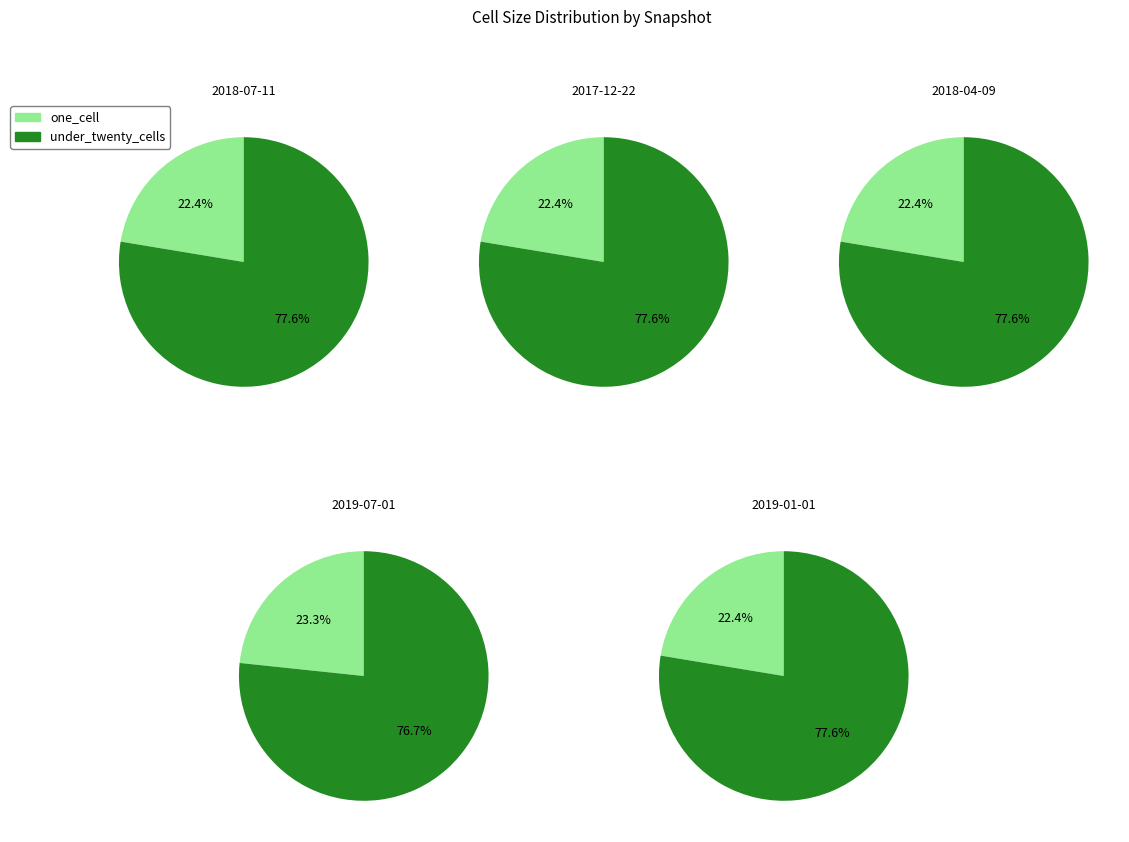

Does one_cell represent more than half of the total?

No